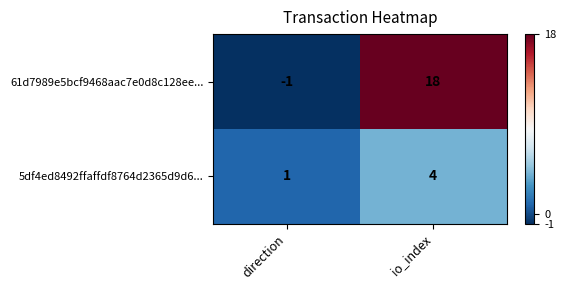

At how many categories does at least one series exceed 16?

1